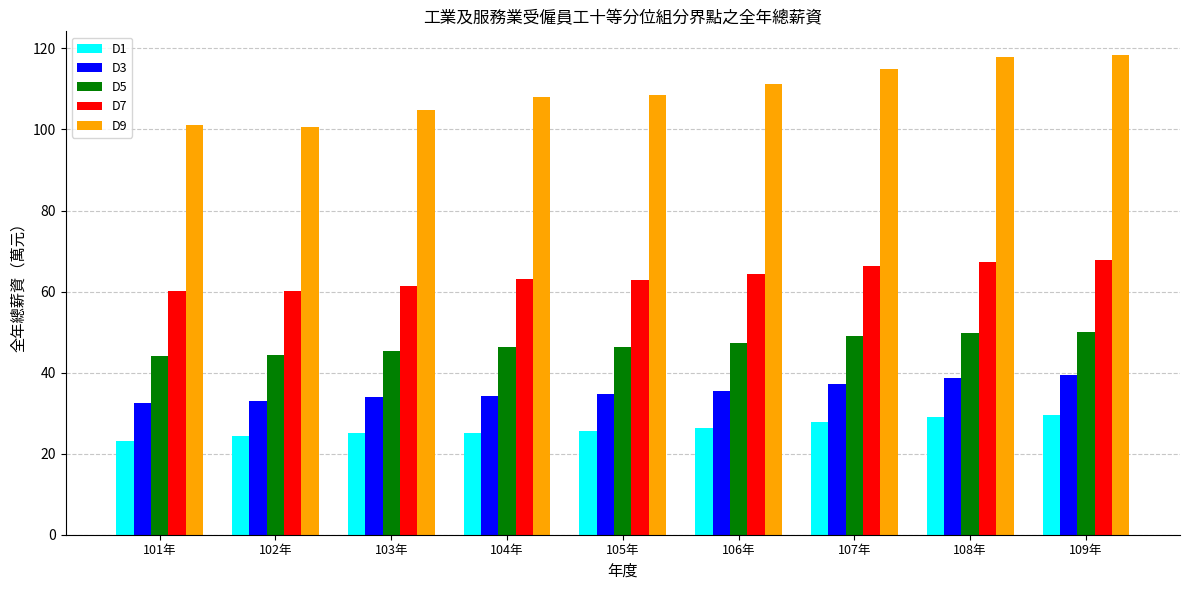

What is the difference between the D9 values at 109年 and 103年?

13.6